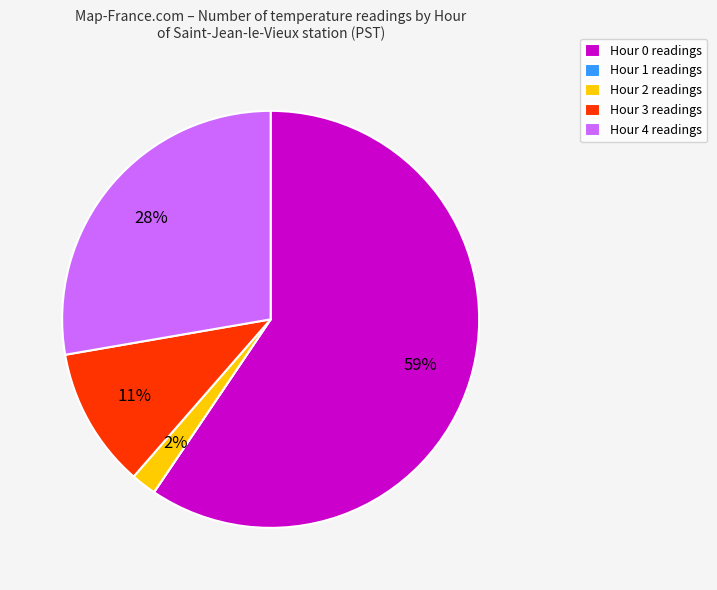

Which has a higher value, Hour 3 readings or Hour 2 readings?

Hour 3 readings